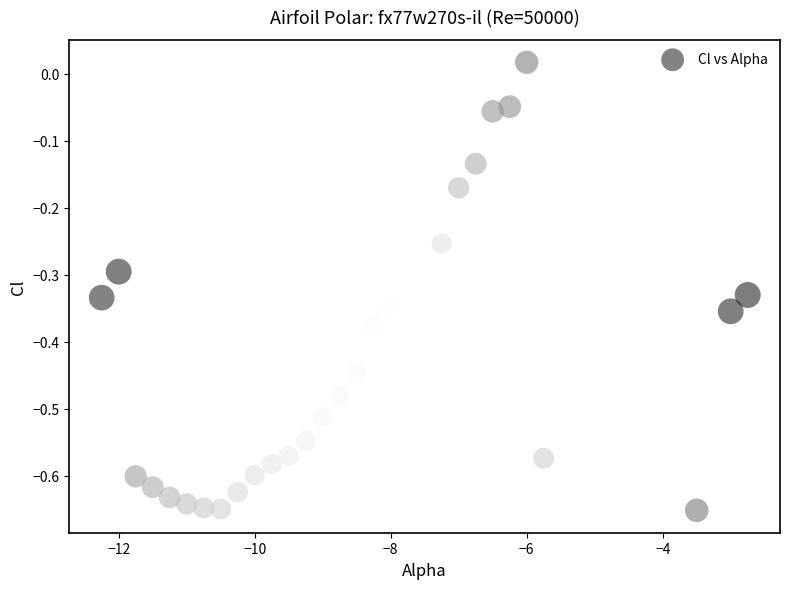

What is the range of Y values (max minus min)?

0.7